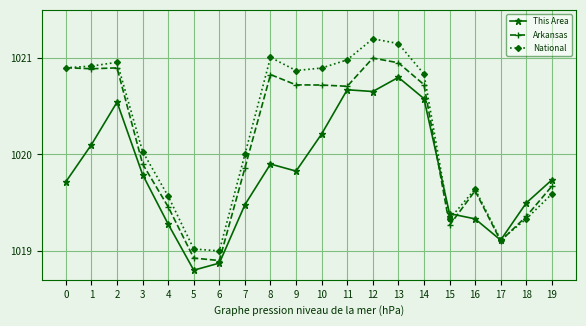

True or false: Arkansas has more than 0 points higher than both neighbors.

True